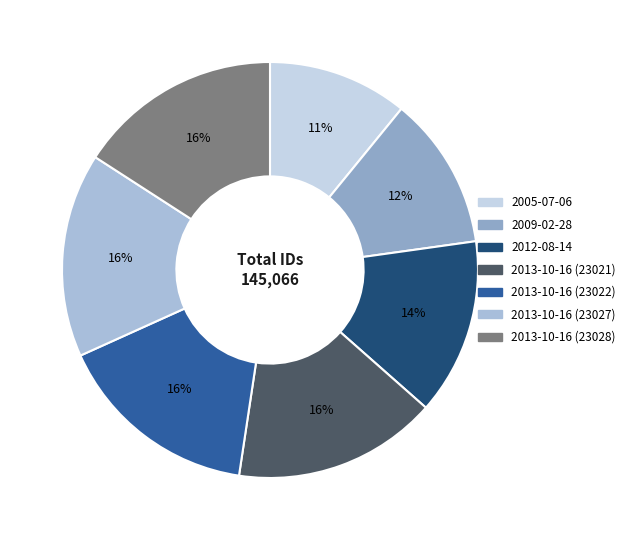

Rank the categories by value from lowest to highest.

2005-07-06, 2009-02-28, 2012-08-14, 2013-10-16 (23021), 2013-10-16 (23022), 2013-10-16 (23027), 2013-10-16 (23028)